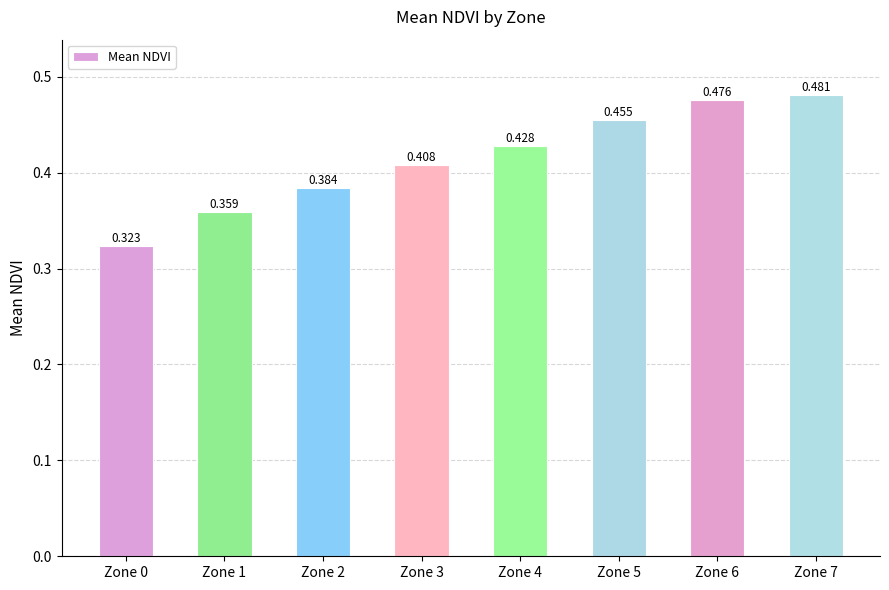

What is the value of the 5th bar from the left?

0.4